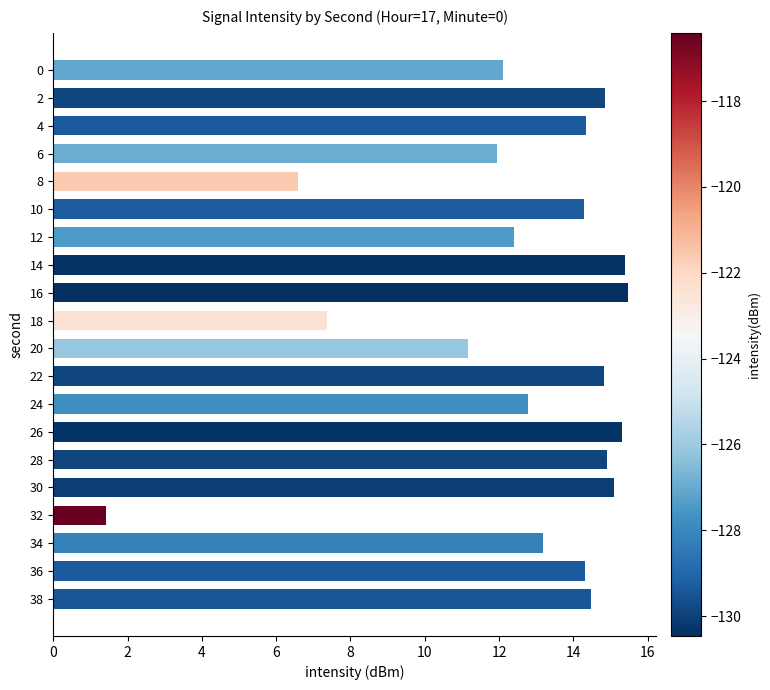

How many bars are there in total?

20